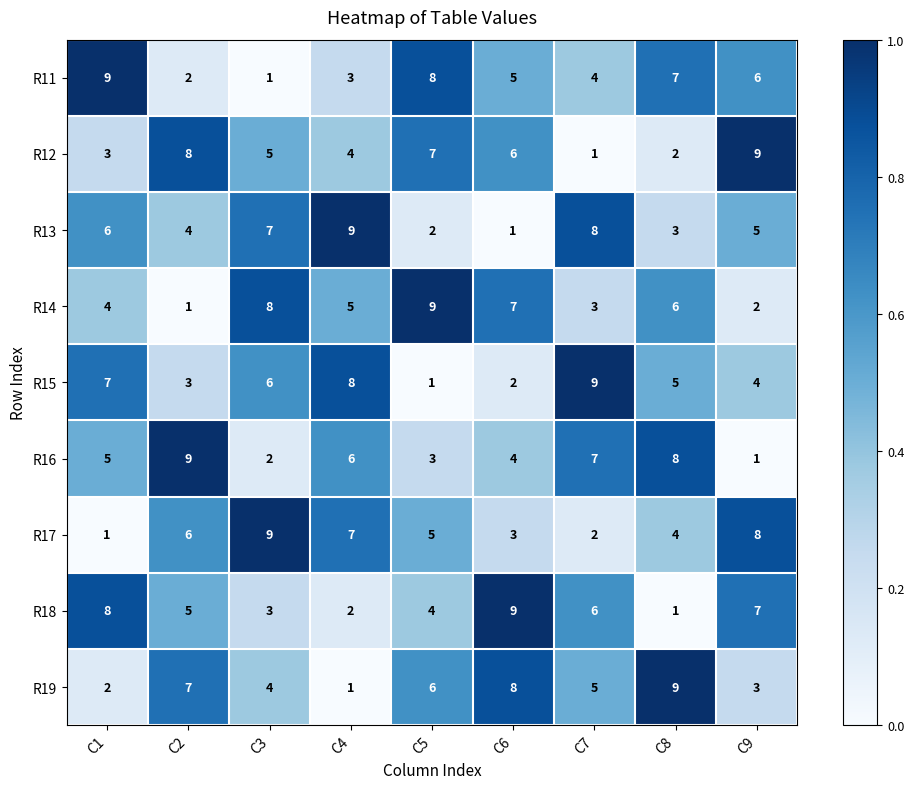

What is the difference between the second highest and minimum values in the R11 series?

7